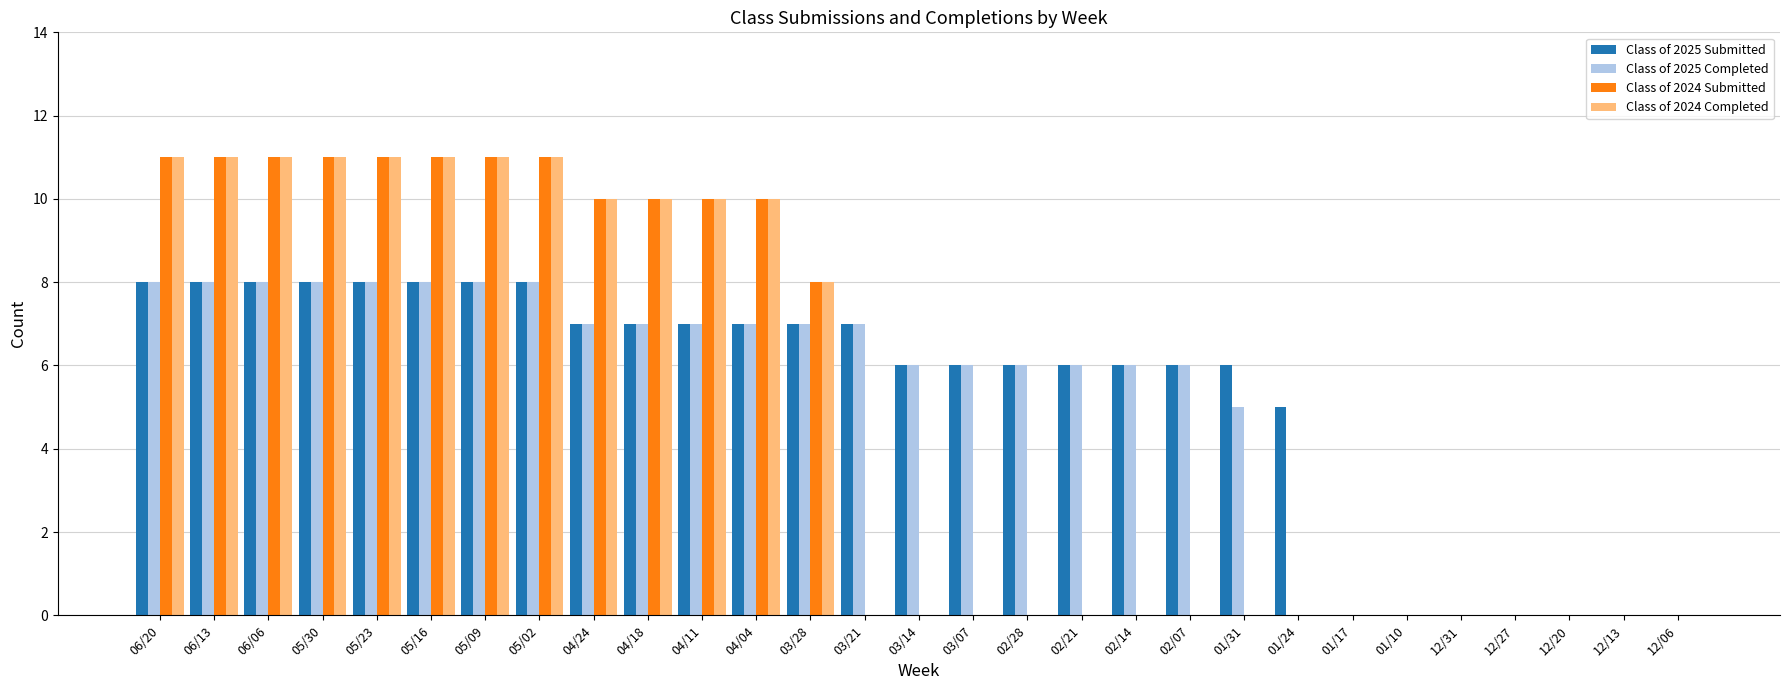

Where is Class of 2024 Completed nearest to the value 5?

03/28